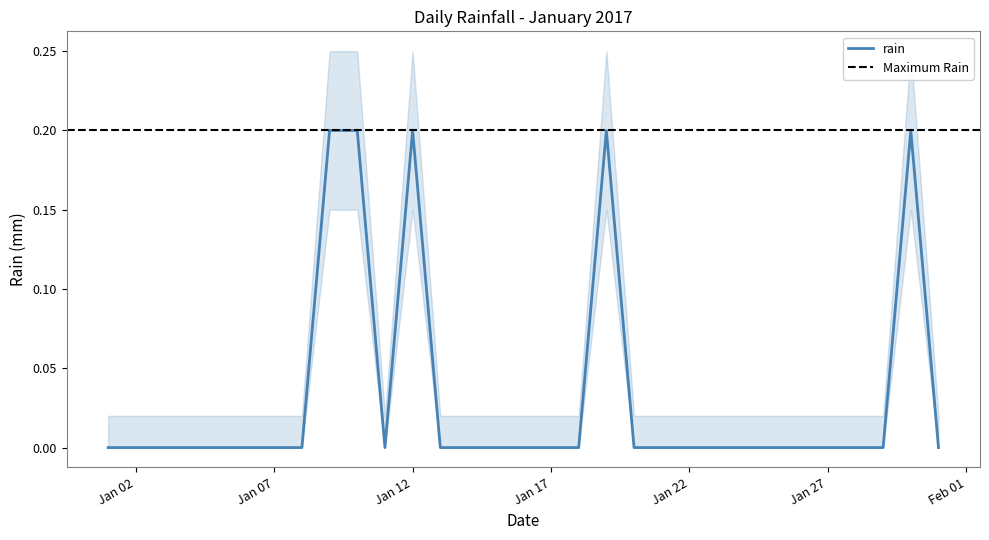

How many categories are shown in the chart?

31